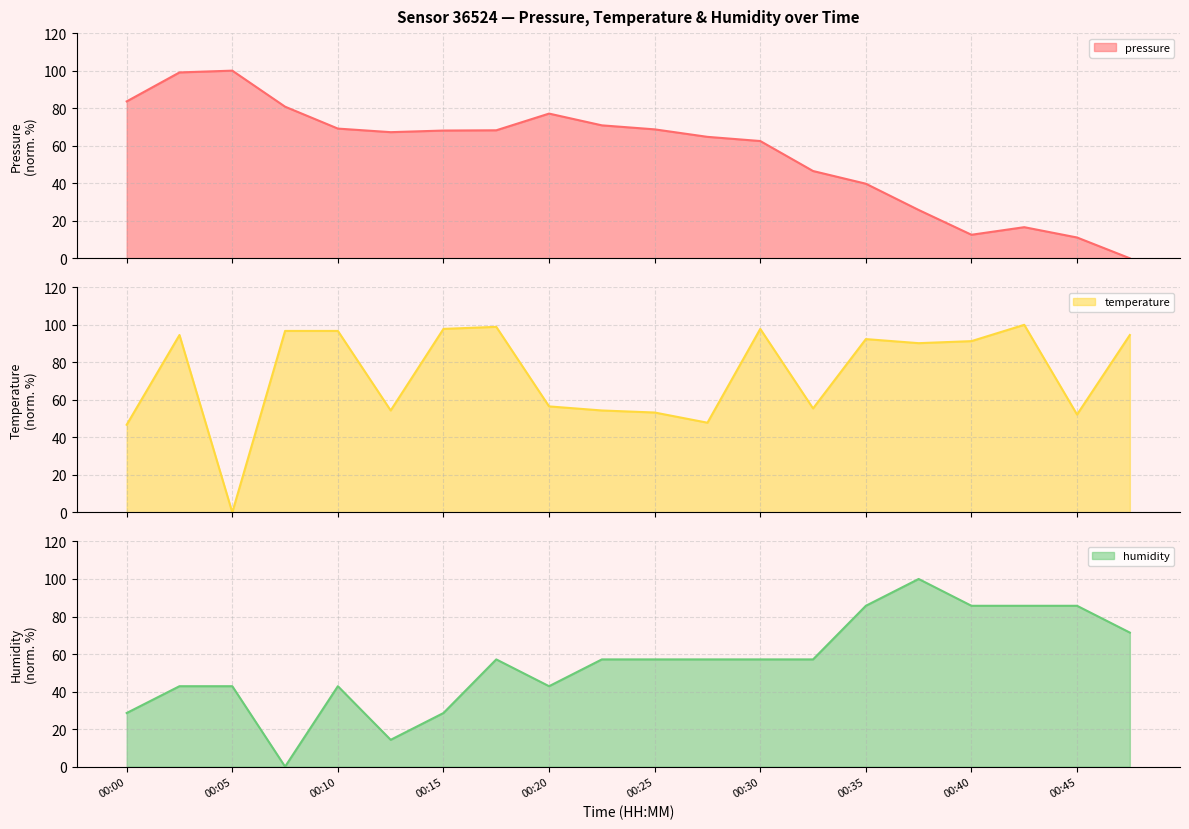

What is the total value across all series at 00:30?

217.5